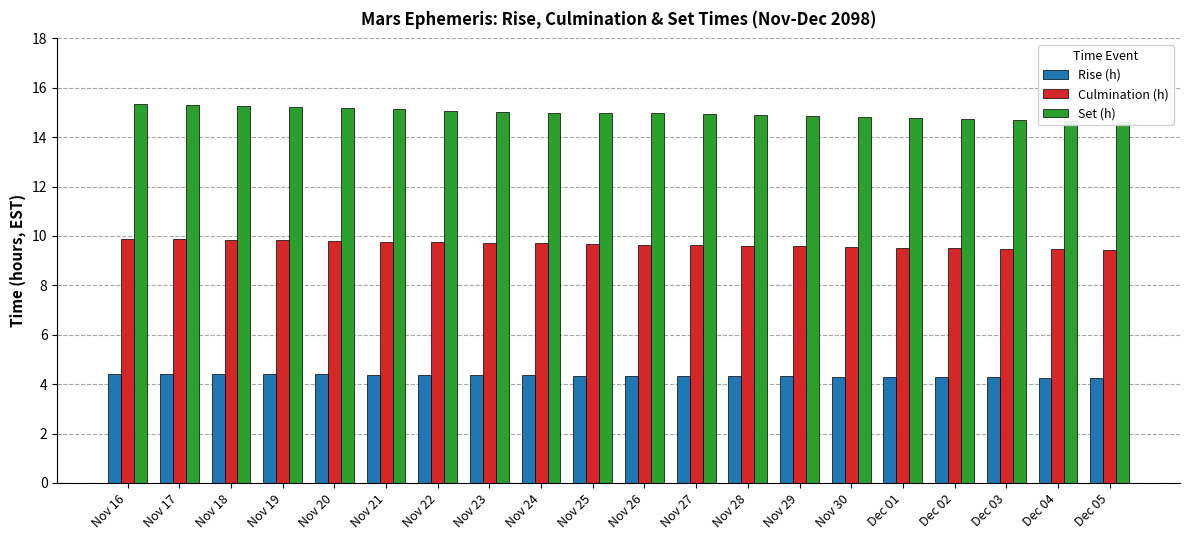

The Set (h) series shows 4.9 at Dec 03. True or false?

False